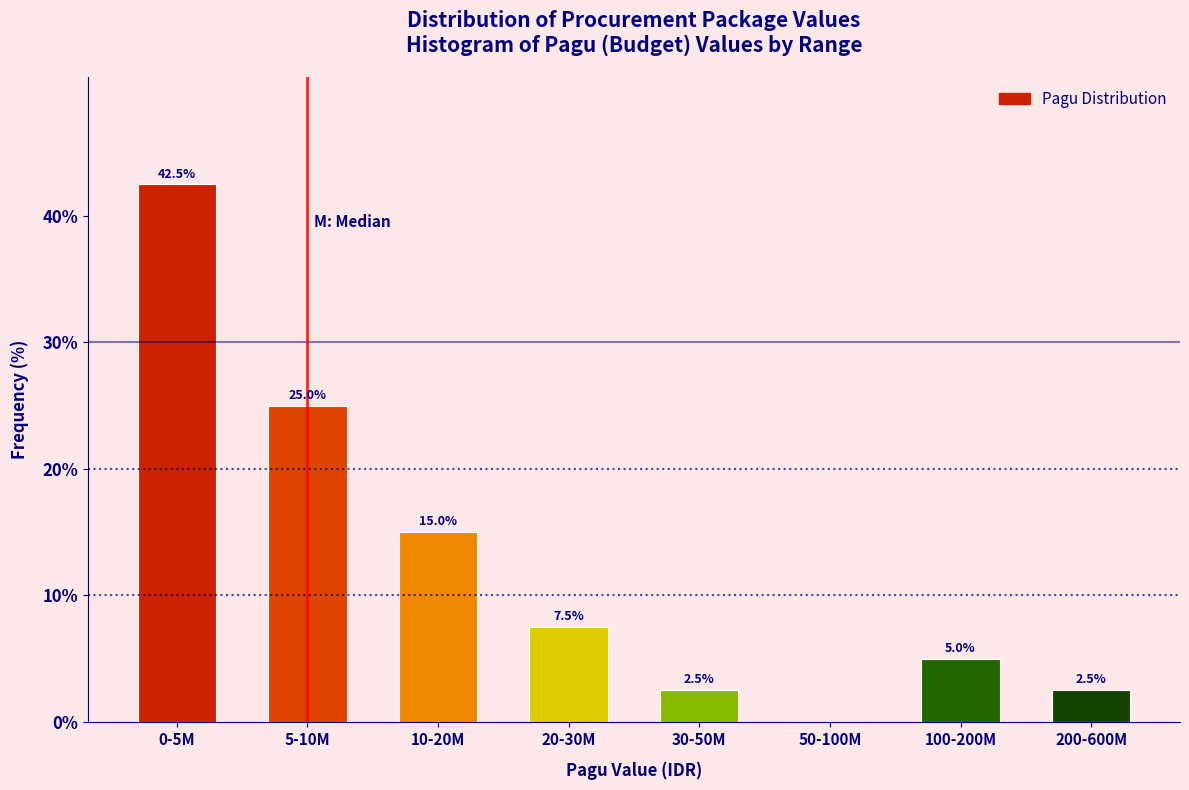

Reading right to left, list all the values displayed in this chart.

200-600M=2.5	100-200M=5.0	50-100M=0.0	30-50M=2.5	20-30M=7.5	10-20M=15.0	5-10M=25.0	0-5M=42.5